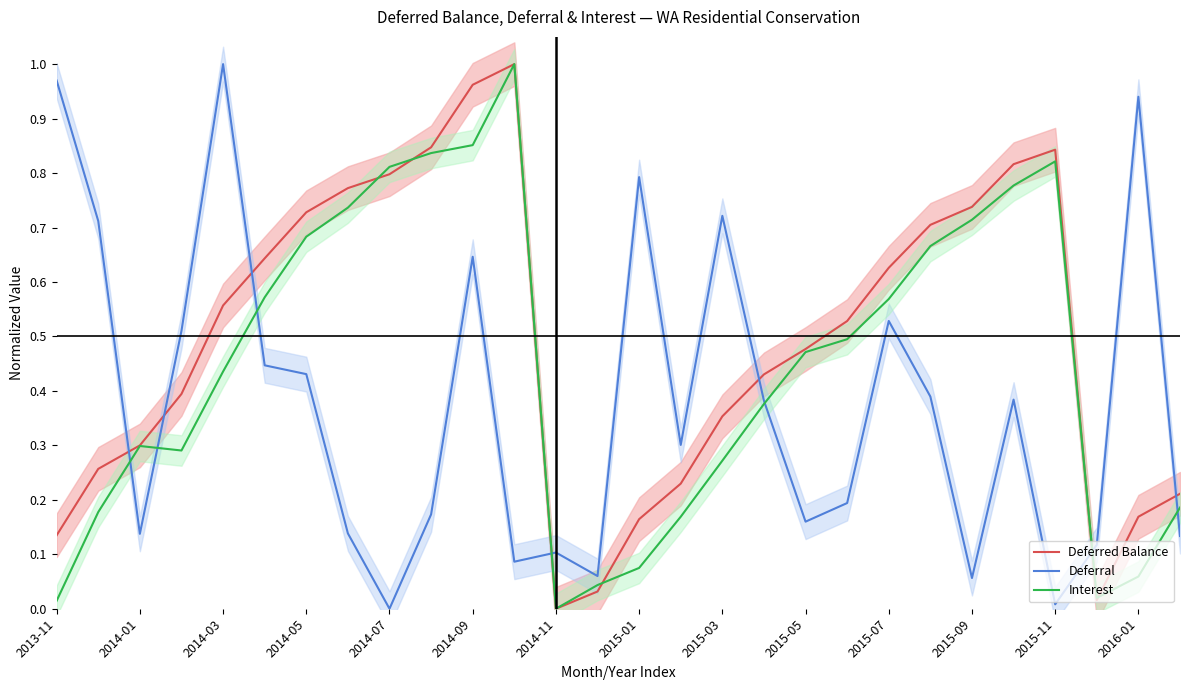

Is it true that Interest equals 0.1 at 2015-03?

False